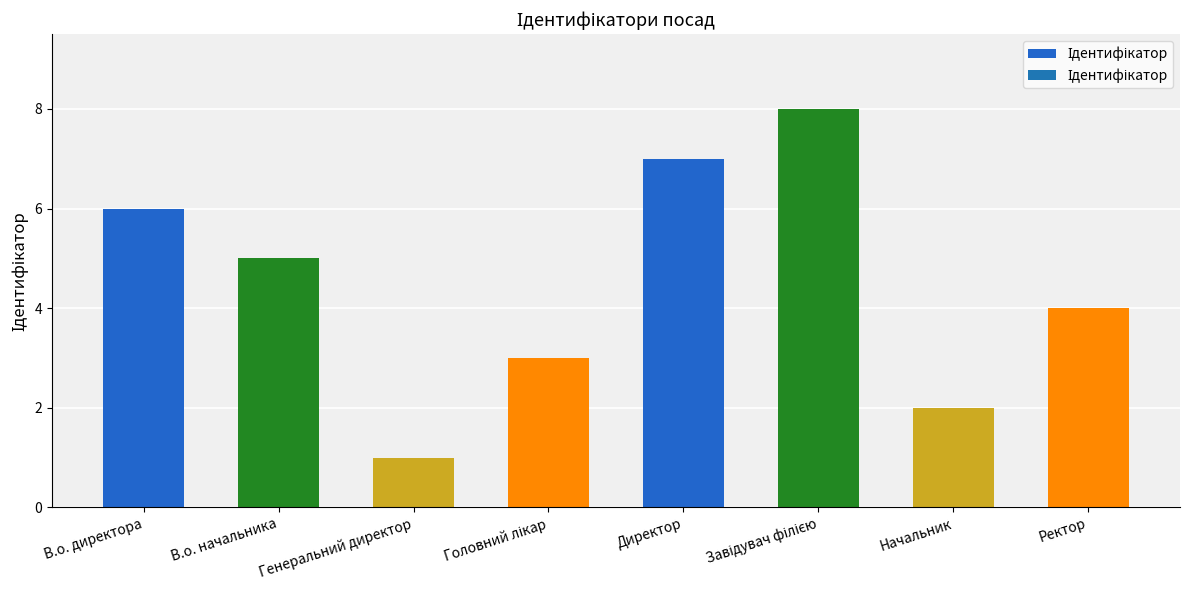

True or false: the data shows 6 at В.о. директора.

True